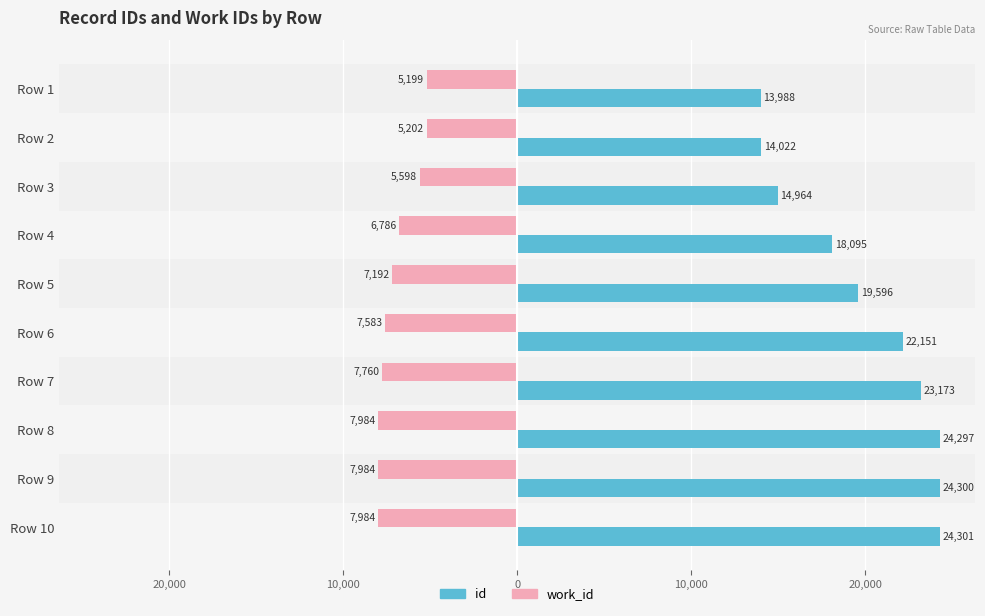

Which series has the largest total across all categories?

id